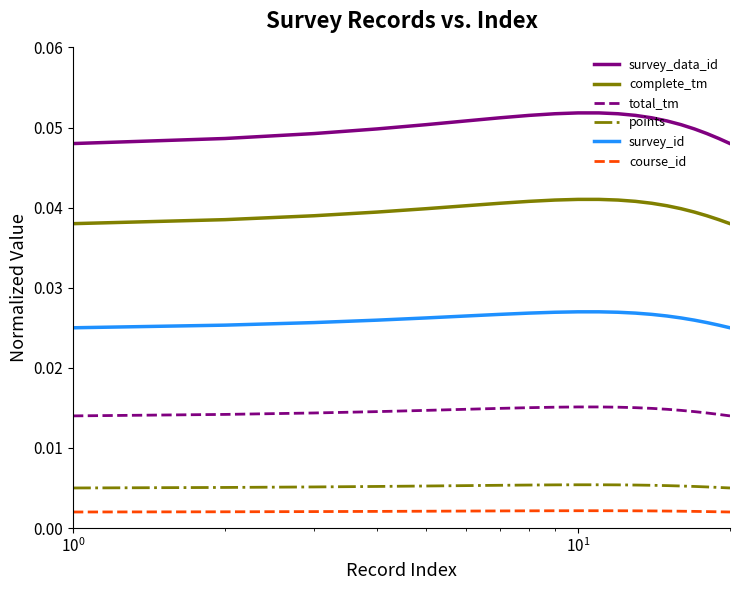

Does the chart display data point markers on the line(s)?

No